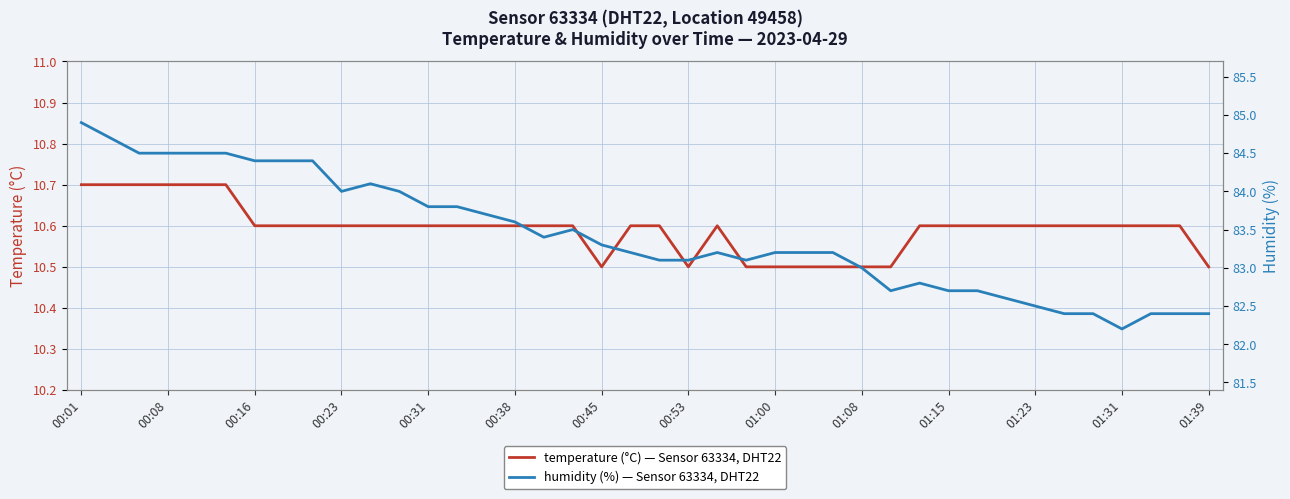

True or false: humidity and temperature intersect in this chart.

False